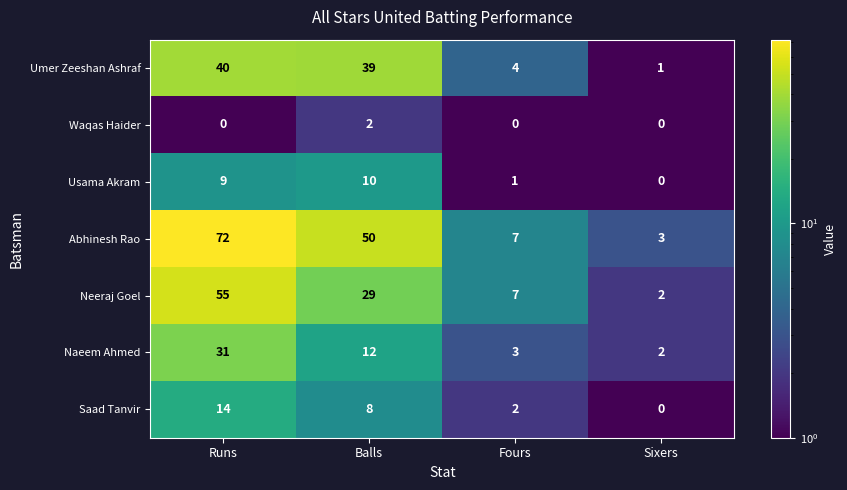

At which category is the sum across all series the highest?

Runs